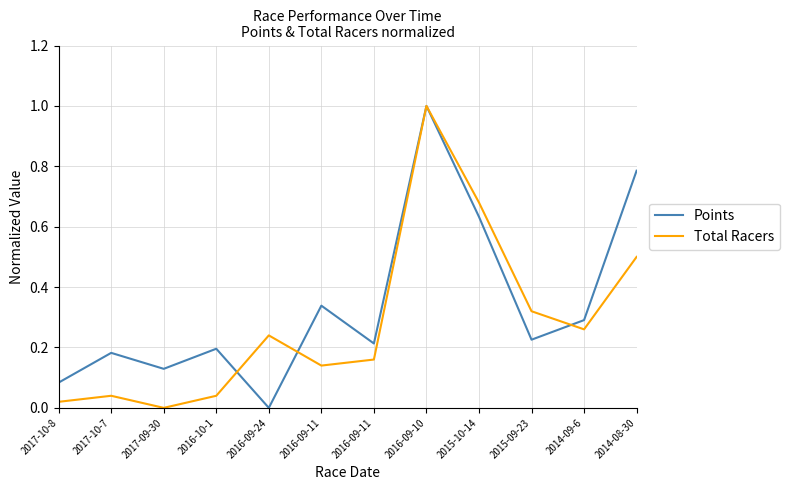

How many lines are shown in the chart?

2